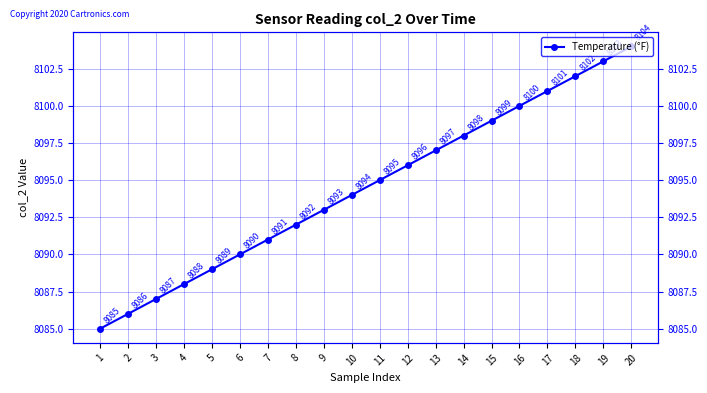

What is the value of the 16th point from the left?

8100